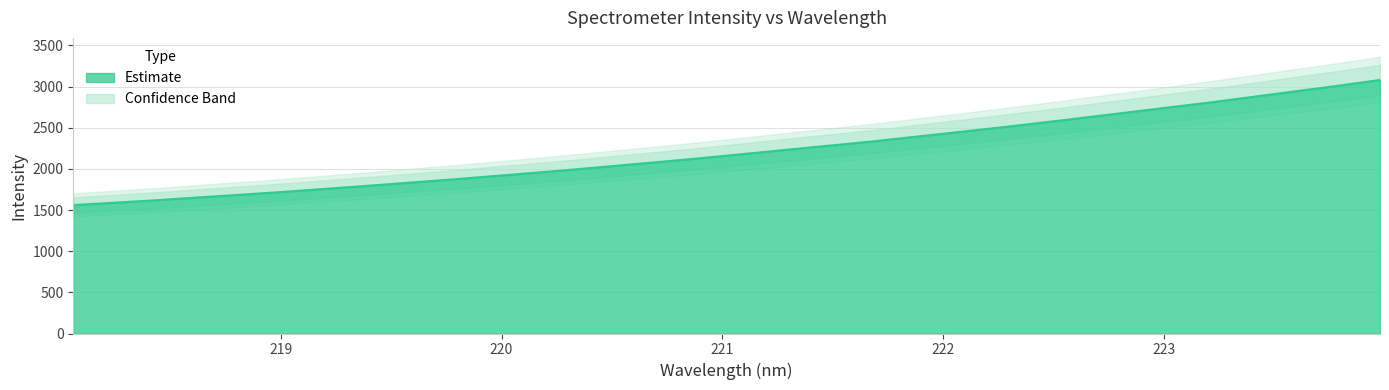

Between 221.8812 and 219.3979, which is larger?

221.8812